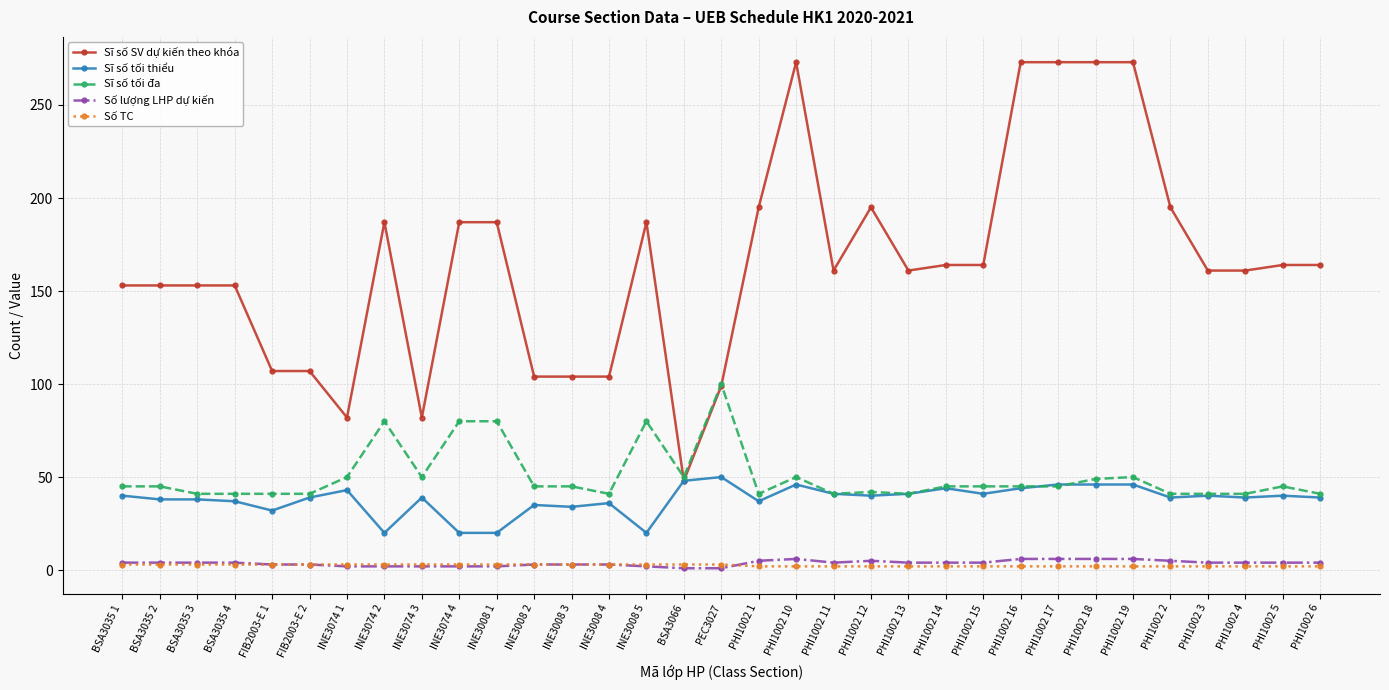

The Sĩ số tối đa series shows 9 at PHI1002 11. True or false?

False